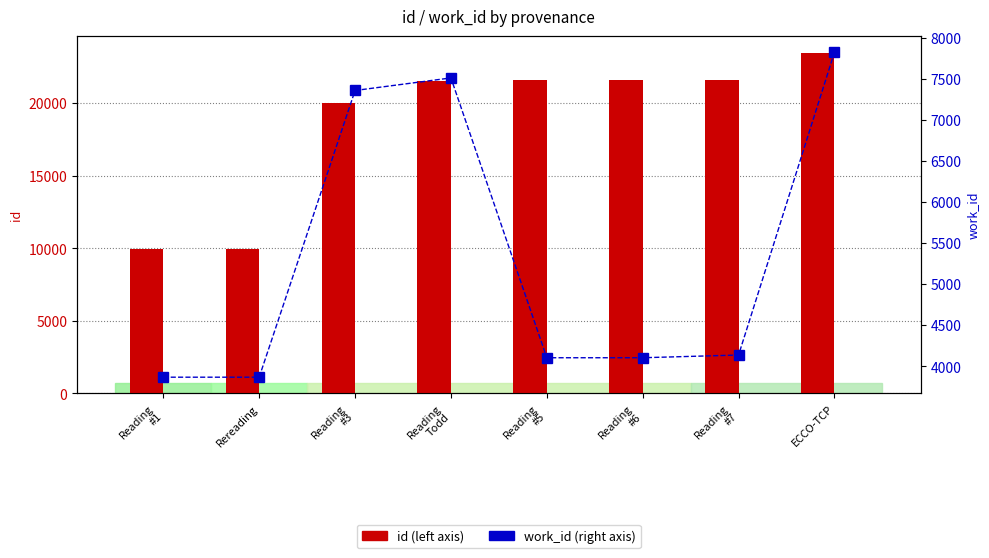

What is the difference between the second highest and minimum values in the work_id series?

3646